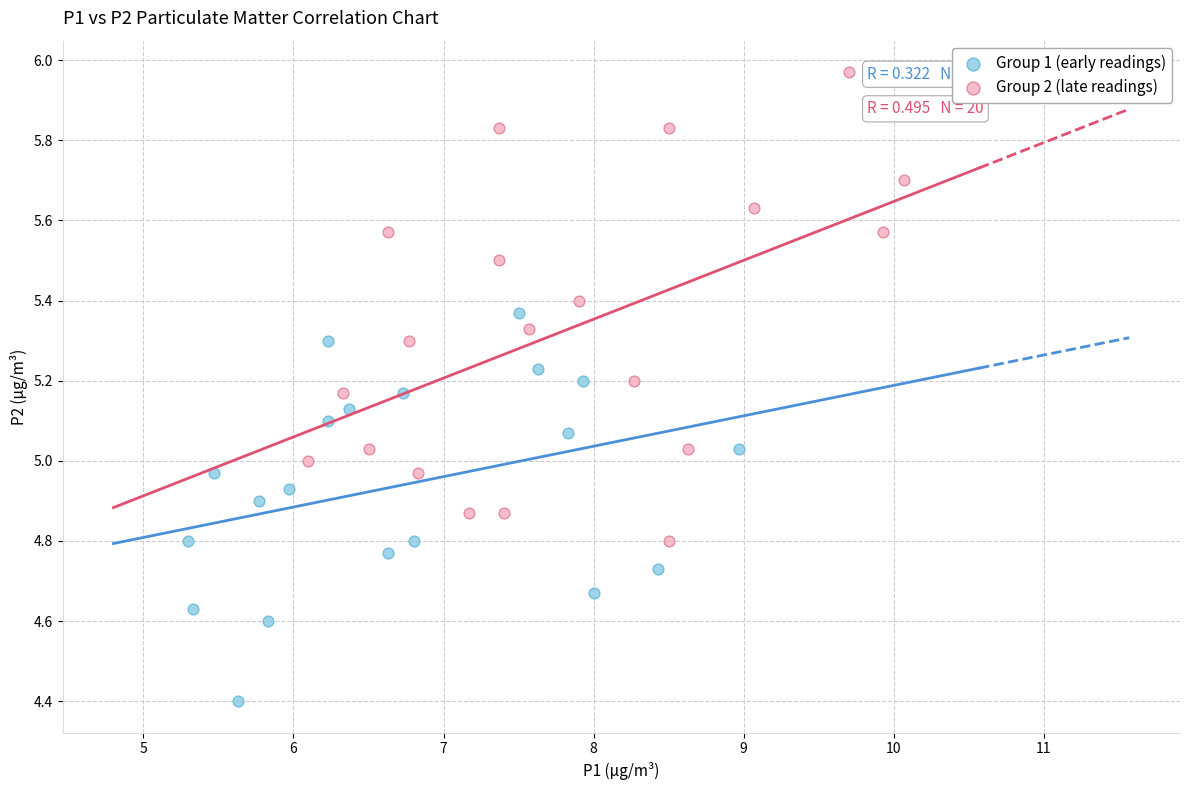

What are all the series names shown in the legend?

Group 1 (early readings), Group 2 (late readings)